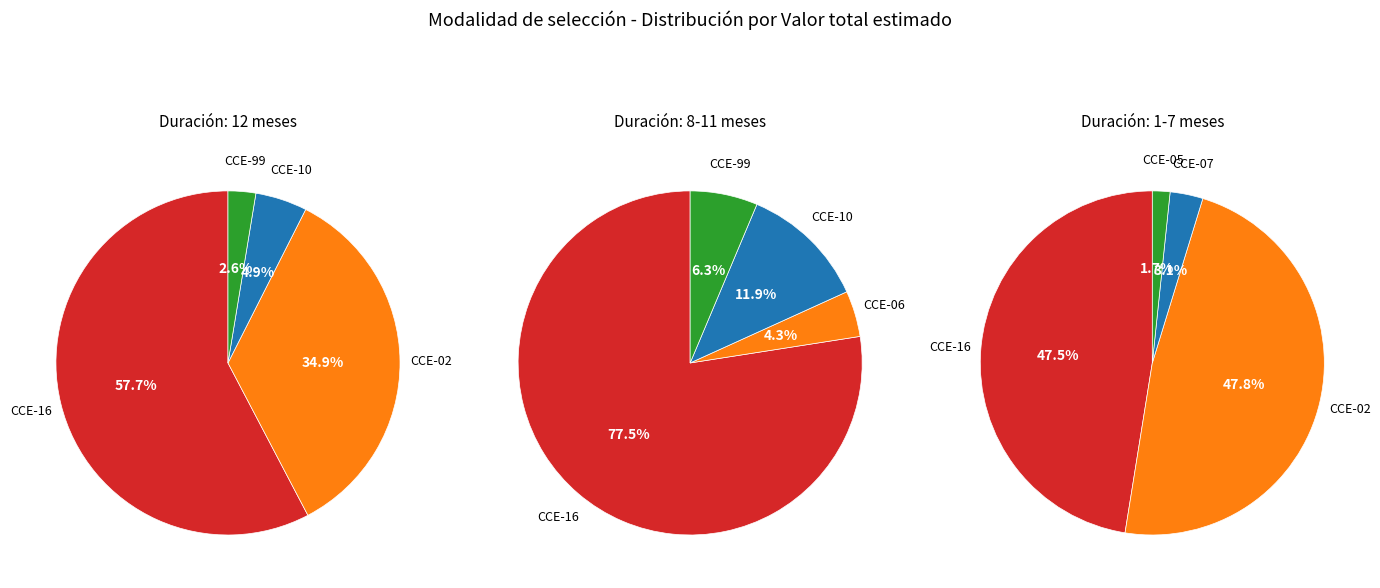

True or false: CCE-10 accounts for 12% of the total.

False